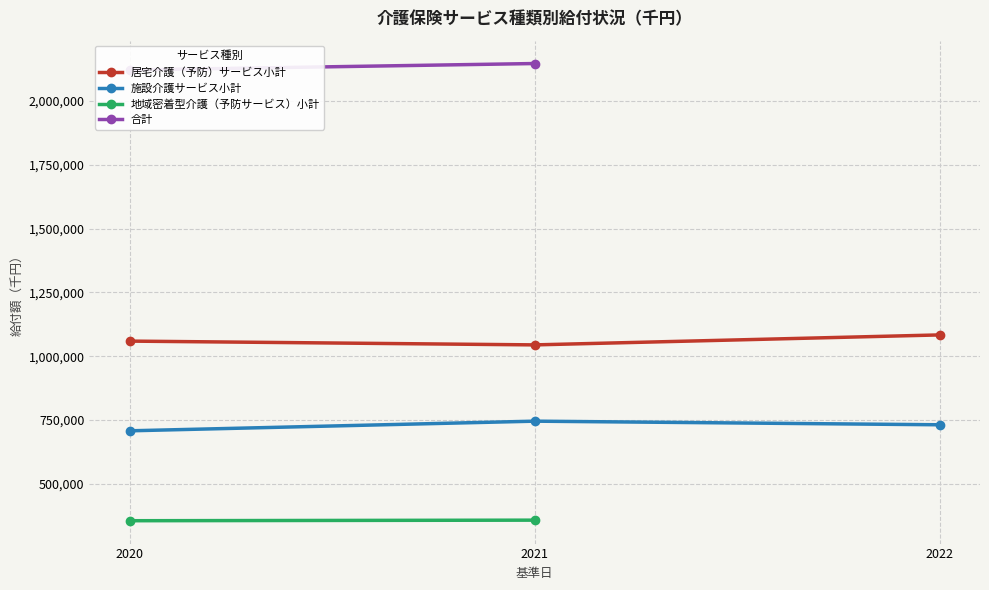

What is the value of the 居宅介護（予防）サービス小計 point at the 3rd from the left?

1083253